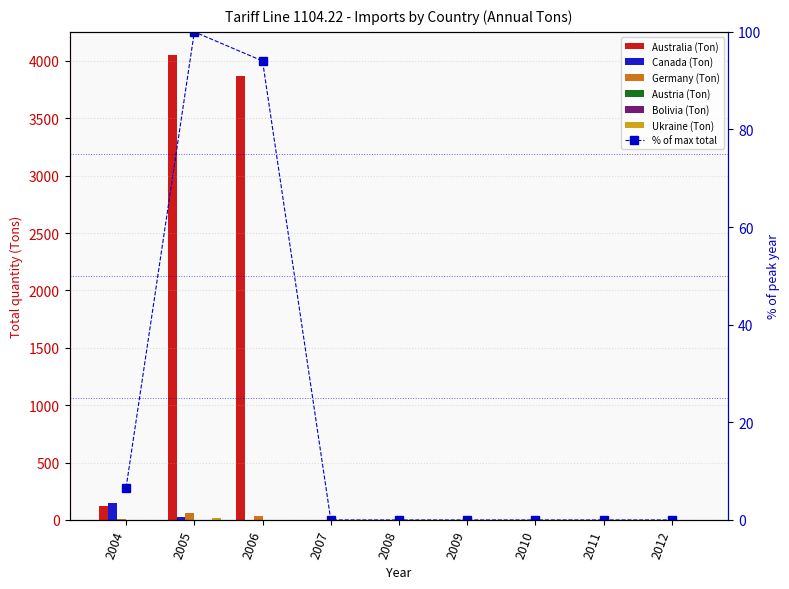

Which series has the largest total across all categories?

Australia (Ton)